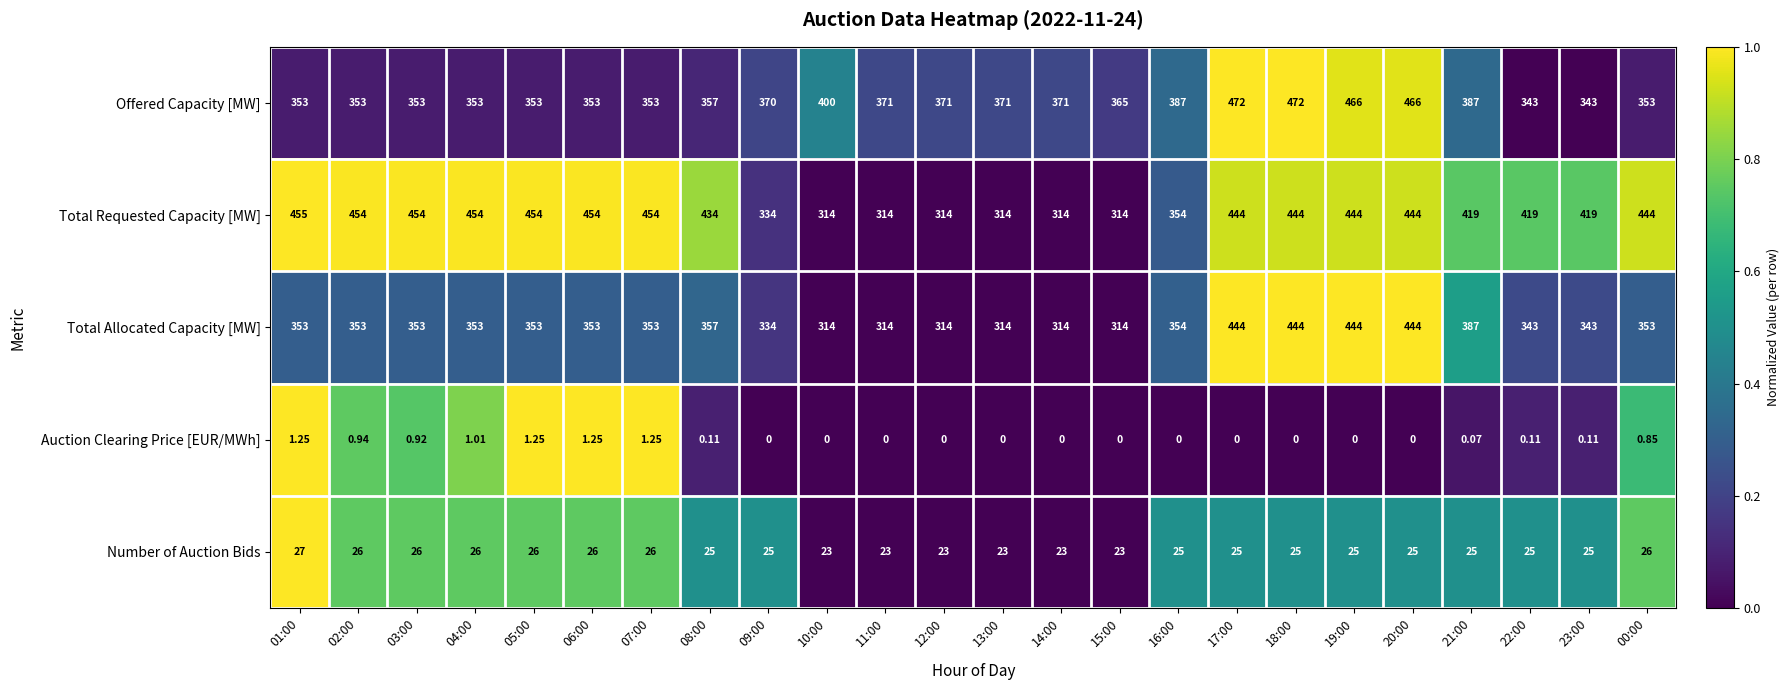

Between 14:00 and 22:00, which series saw the biggest shift?

Total Requested Capacity [MW]